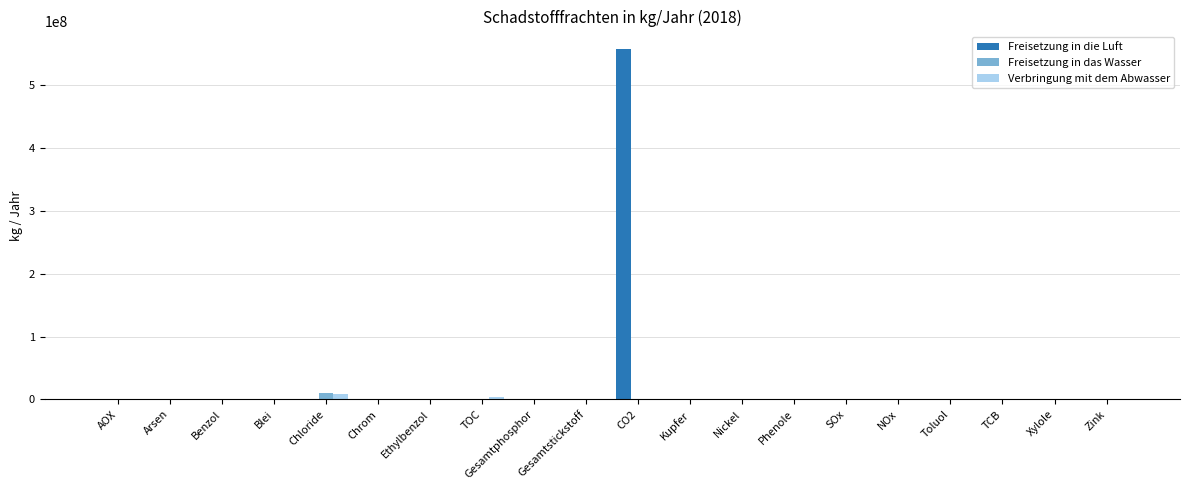

Which series has the largest total across all categories?

Freisetzung in die Luft